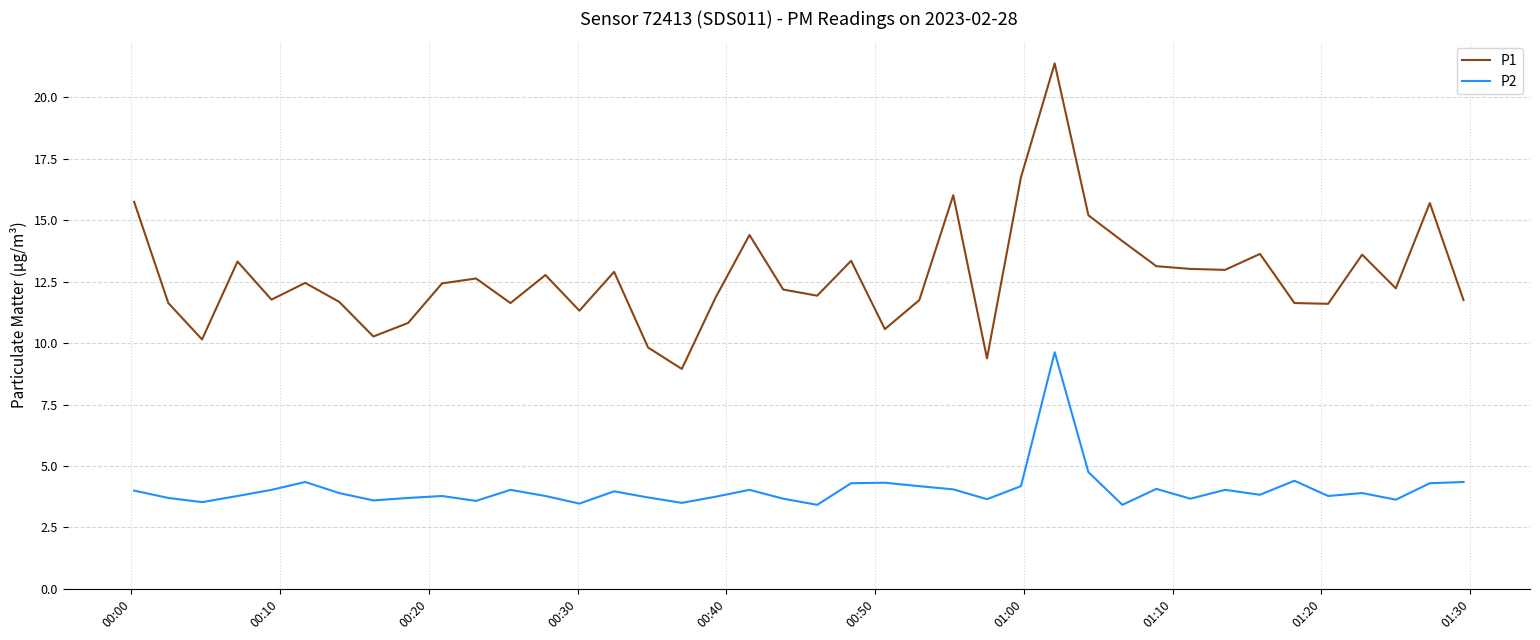

Which series has the widest spread of values?

P1